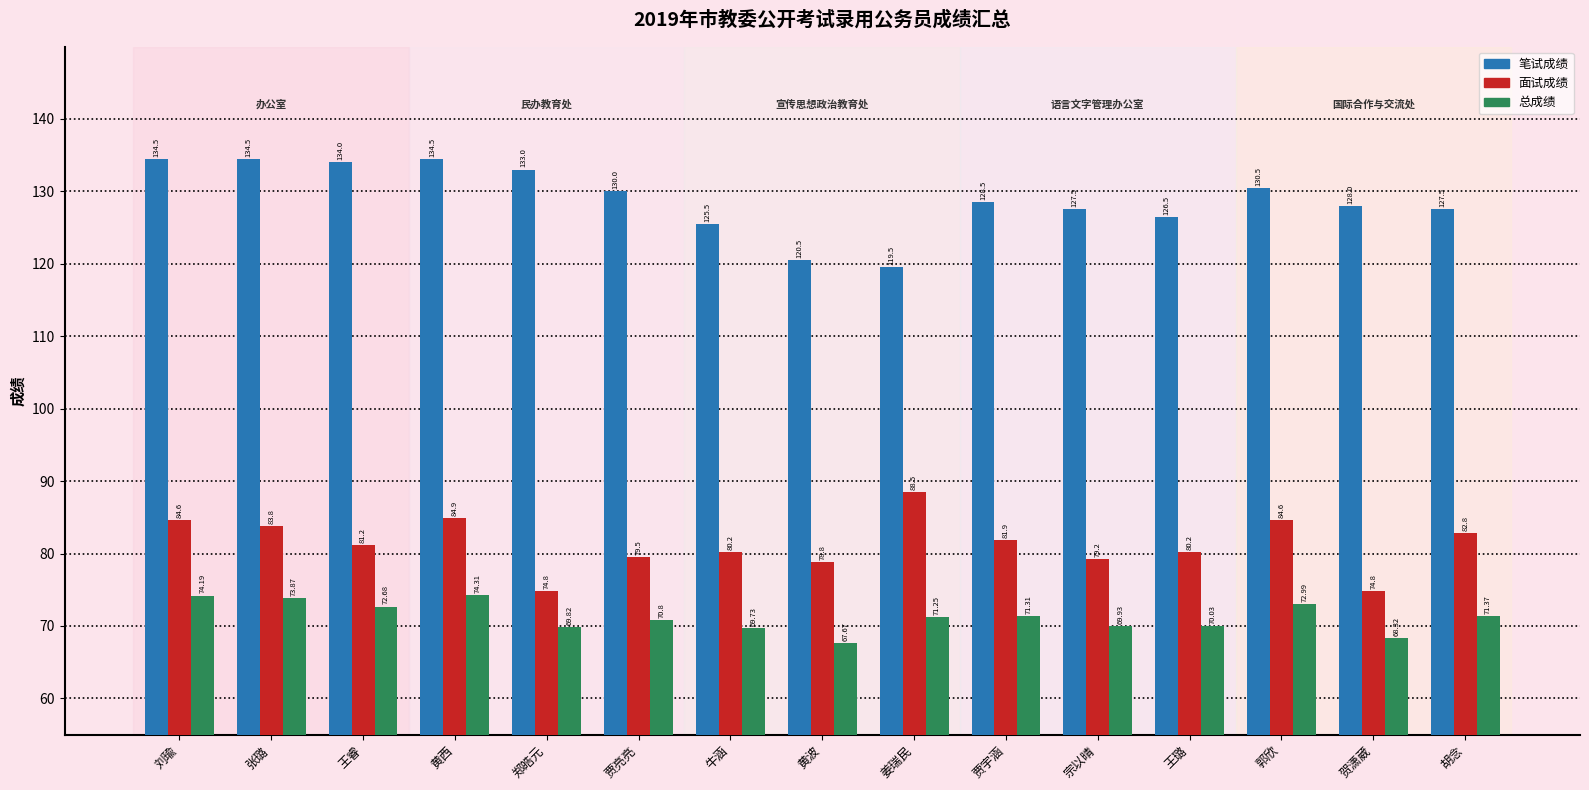

What is the value of the 总成绩 bar at the 15th from the left?

71.4